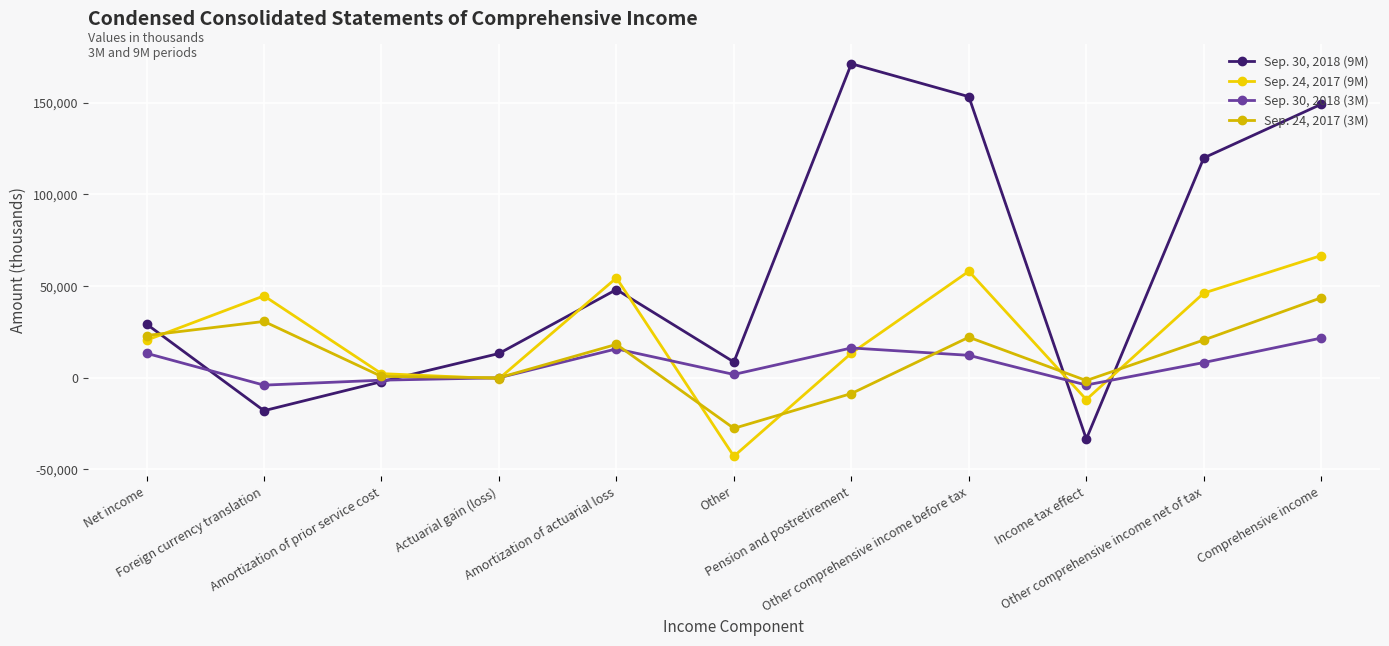

How many times do Sep. 30, 2018 (9M) and Sep. 24, 2017 (9M) cross each other?

6